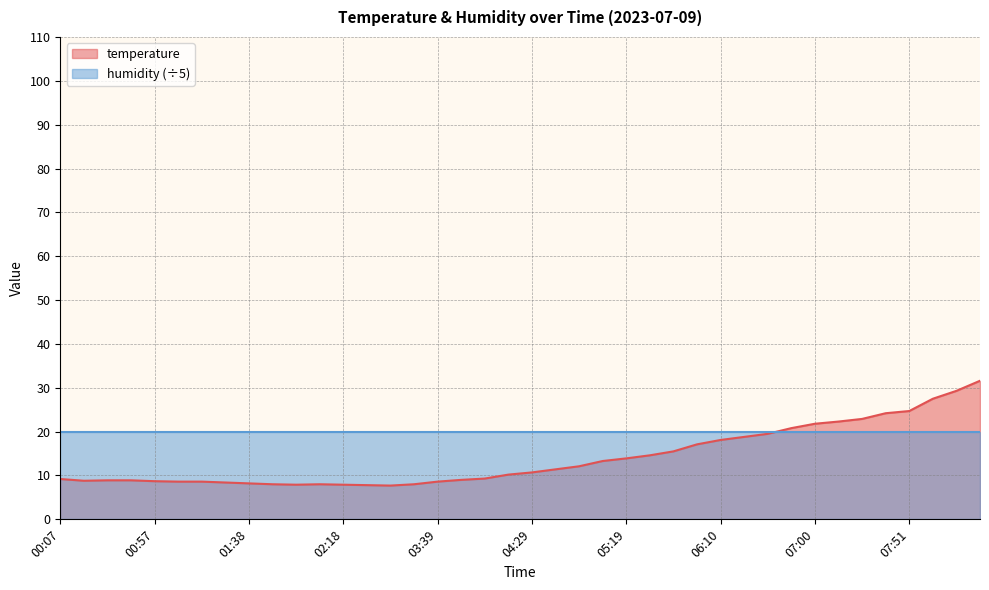

What is the average value?

14.0